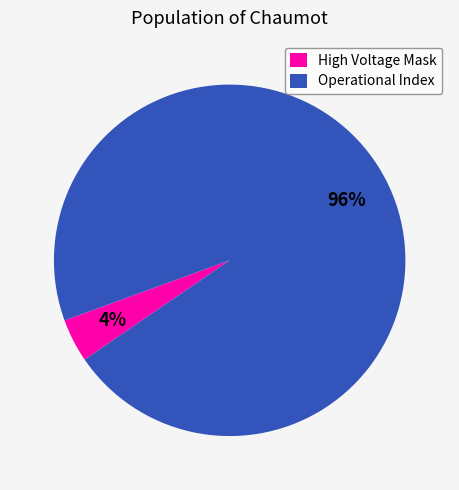

Rank the categories by value from lowest to highest.

High Voltage Mask, Operational Index